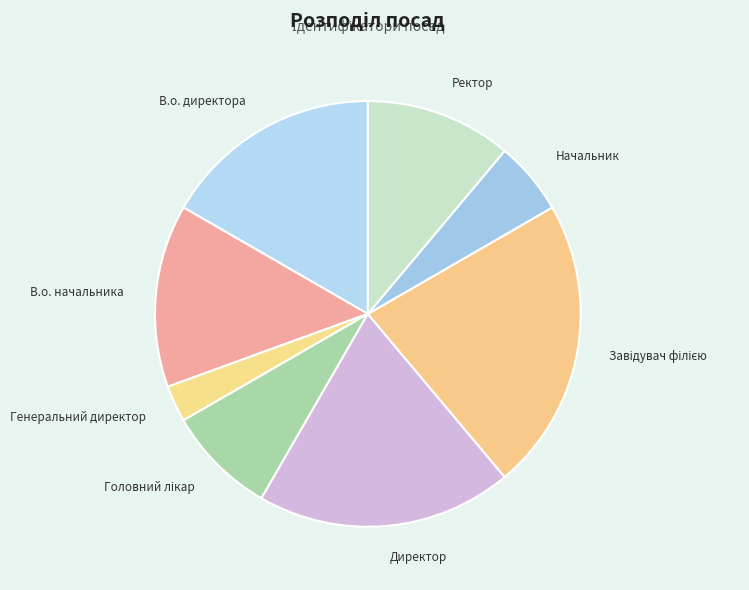

Combined, do Начальник and Ректор account for over 50%?

No